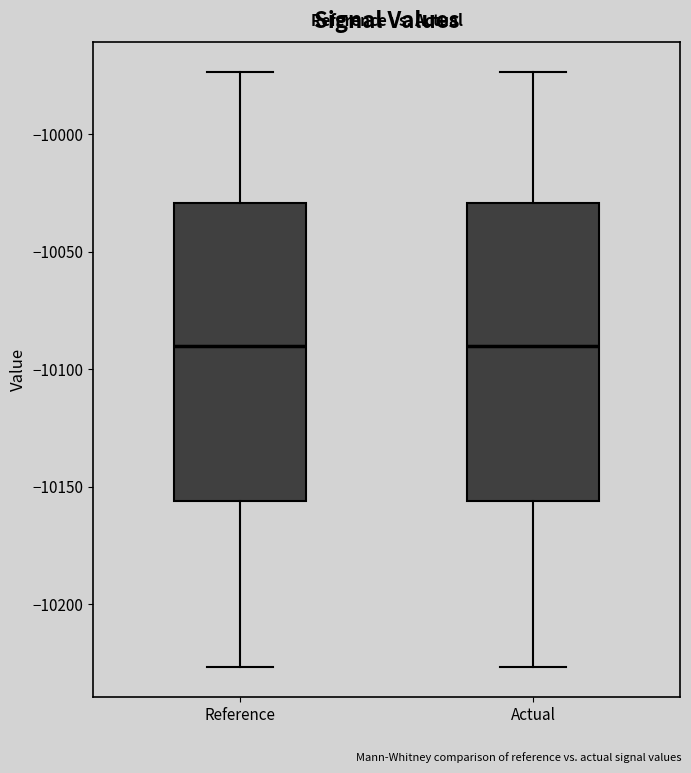

Reading left to right, read every box against the y-axis: the position of its median line, the range the box covers, and the ends of its whiskers. The values are not printed on the chart, so give them approximately, as read against the axis.

Reference: median -10090, box -10155 to -10030, whiskers -10225 to -9975
Actual: median -10090, box -10155 to -10030, whiskers -10225 to -9975